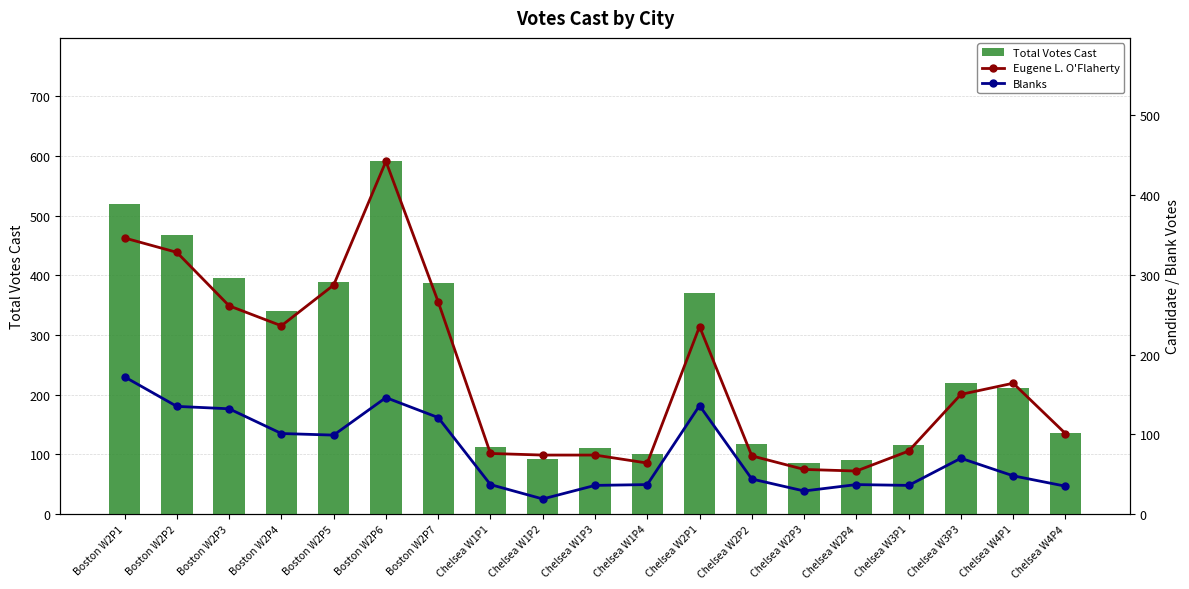

What is the value of the Eugene L. O'Flaherty bar at the 5th from the left?

287